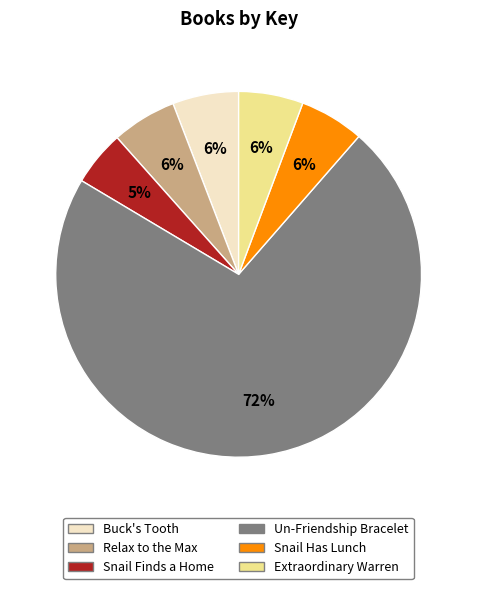

Does Snail Finds a Home represent more than half of the total?

No